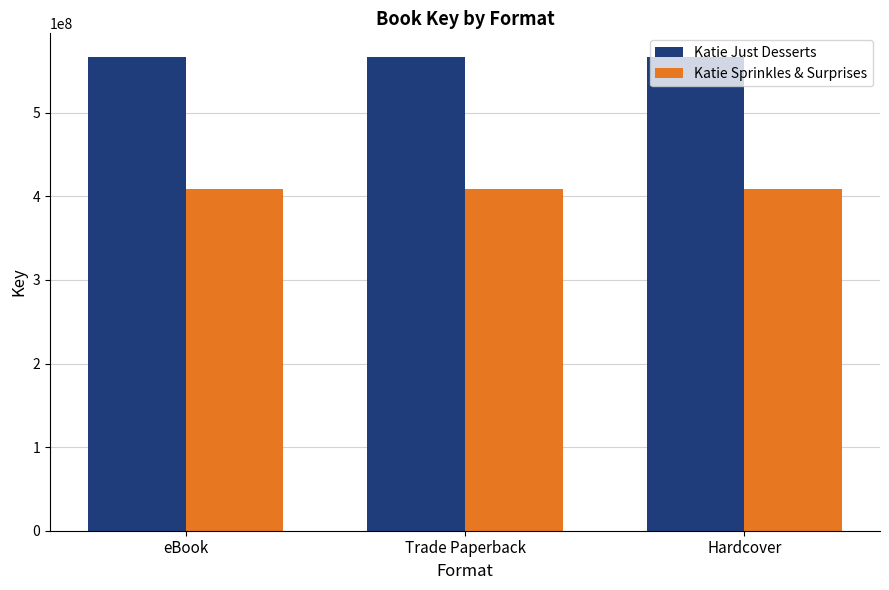

What is the average value of the Katie Just Desserts series?

566649966